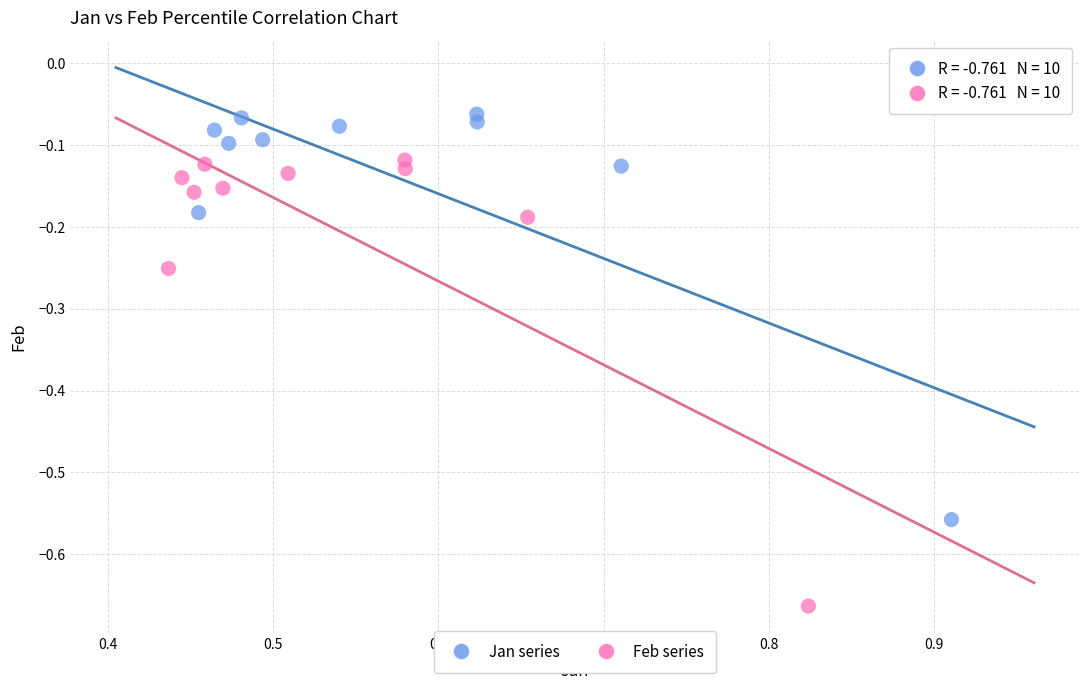

Which series contains the lowest Y value?

Feb series